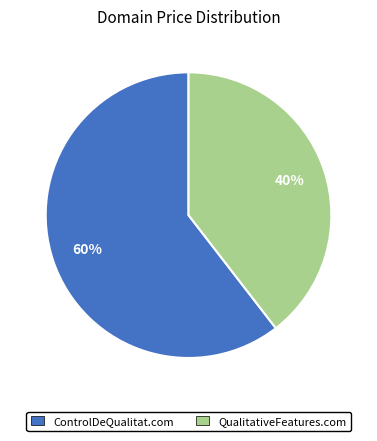

Is it true that QualitativeFeatures.com is 40% of the pie?

True